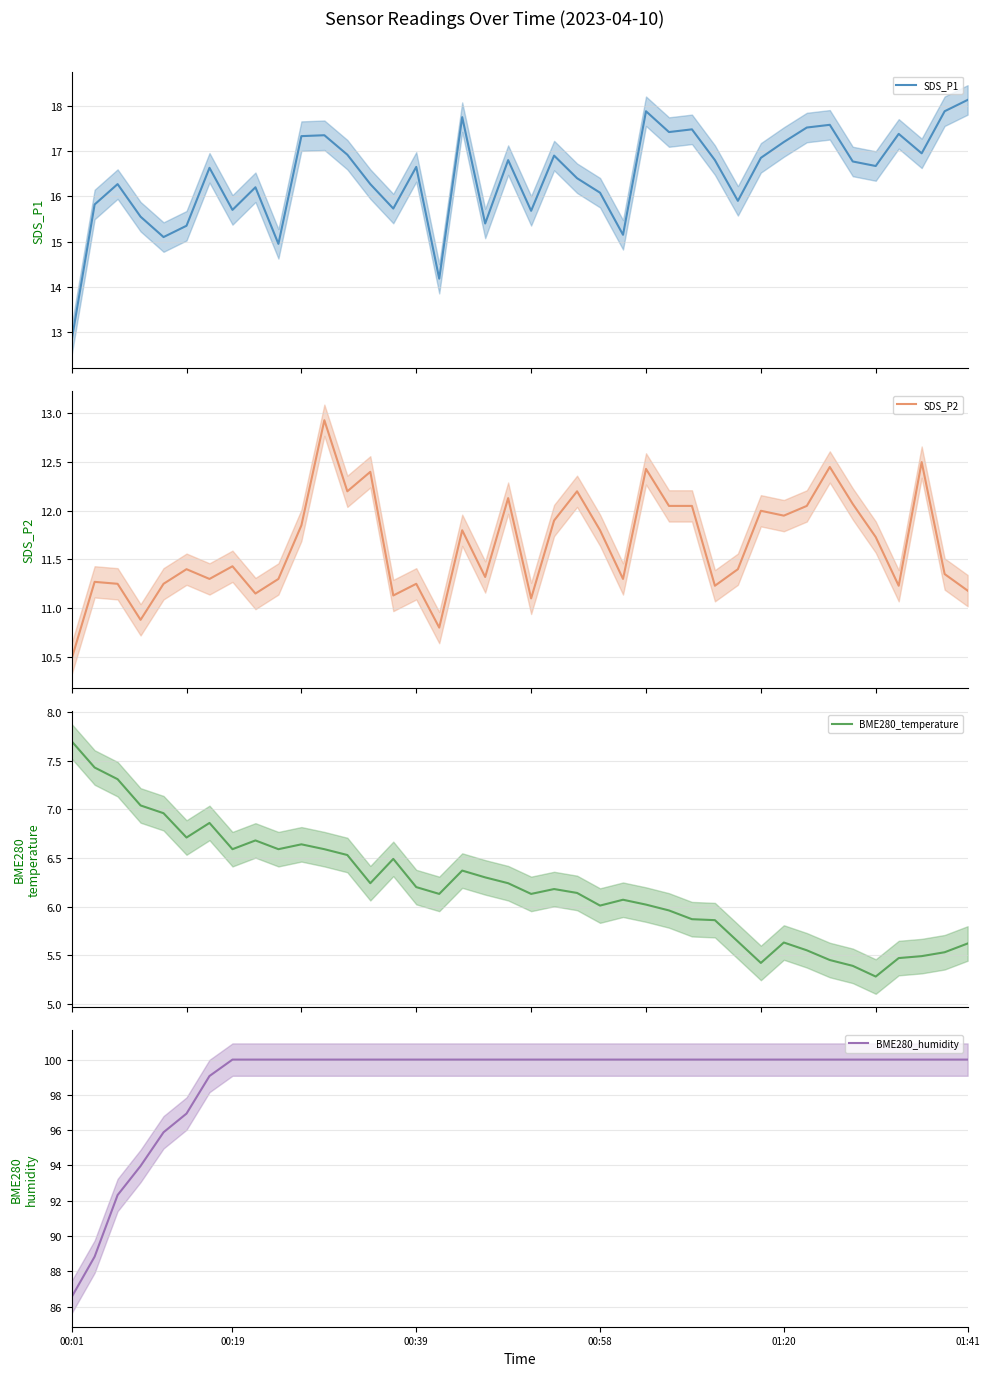

What is the difference between the highest and lowest values at 30?

94.6